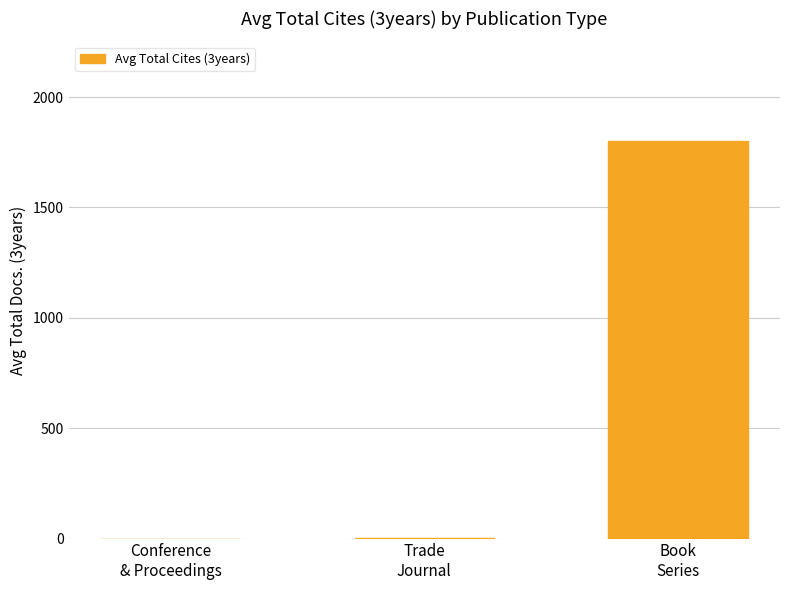

Where is the data nearest to the value 901?

Trade
Journal